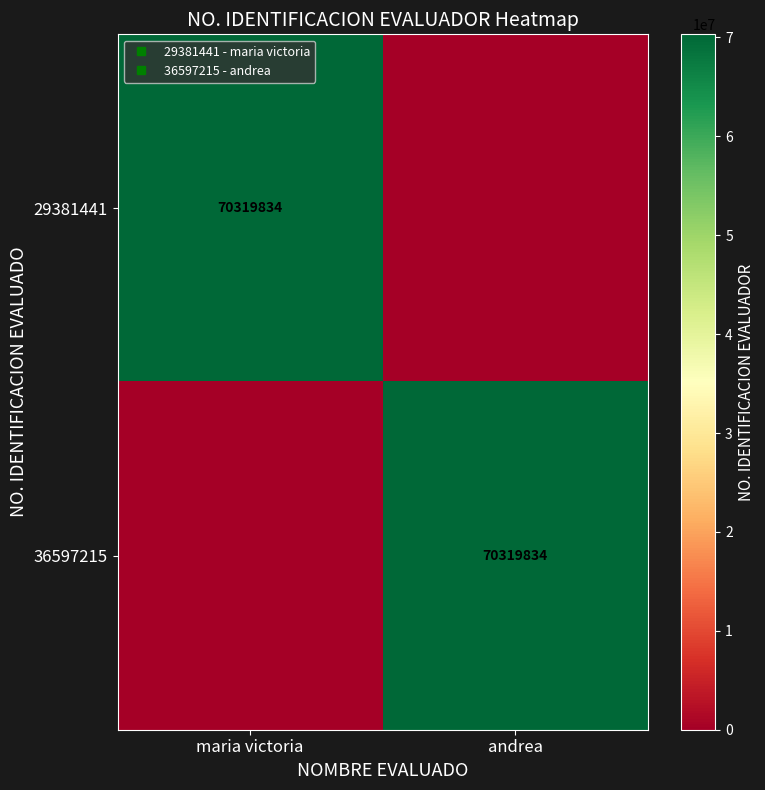

How many 29381441 values are between 0 and 70319834?

2